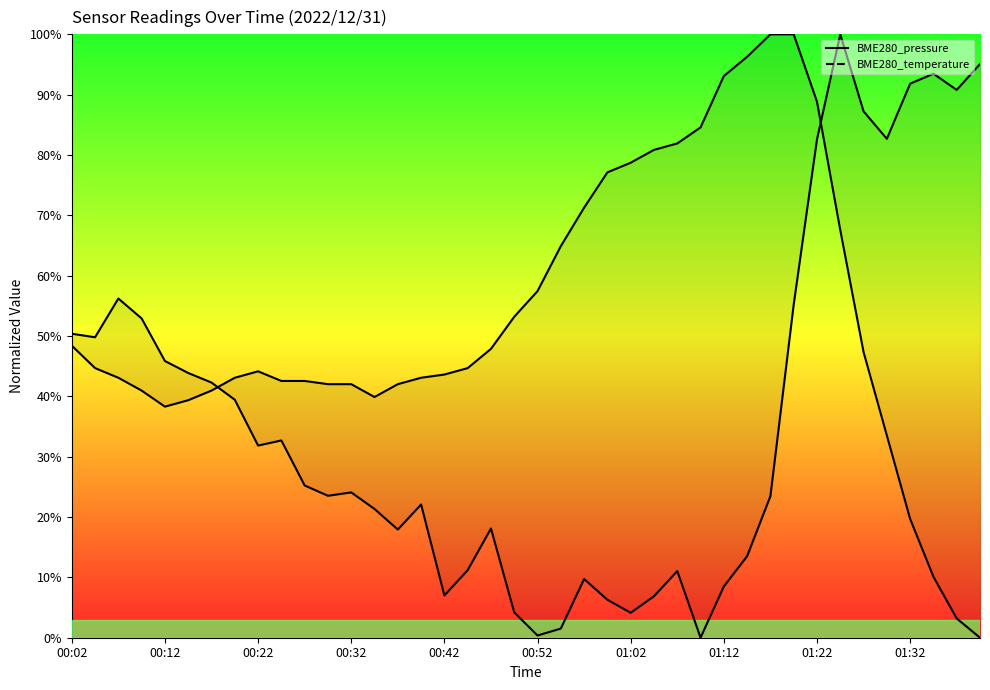

What is the label of the 15th point from the left?

00:37